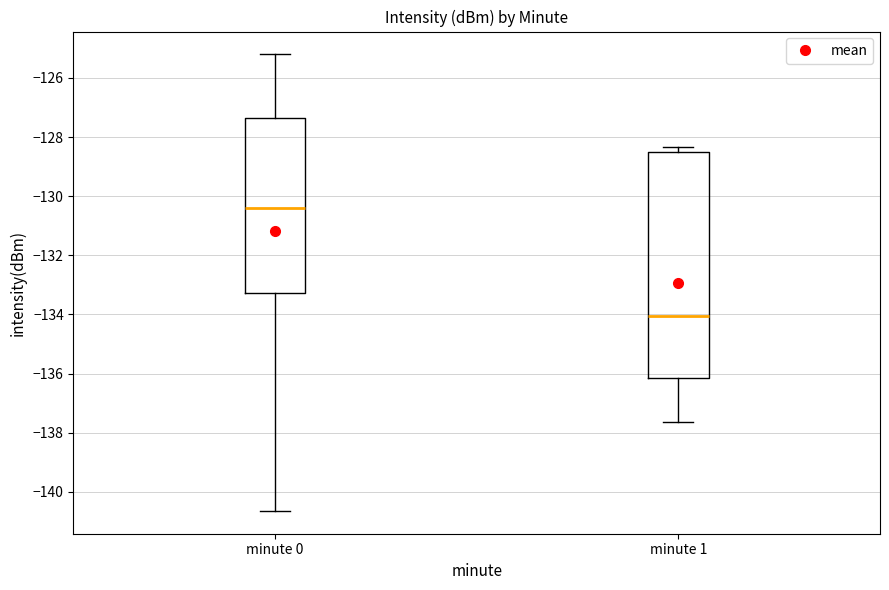

Which box is the tallest, from its lower edge to its upper edge?

minute 1